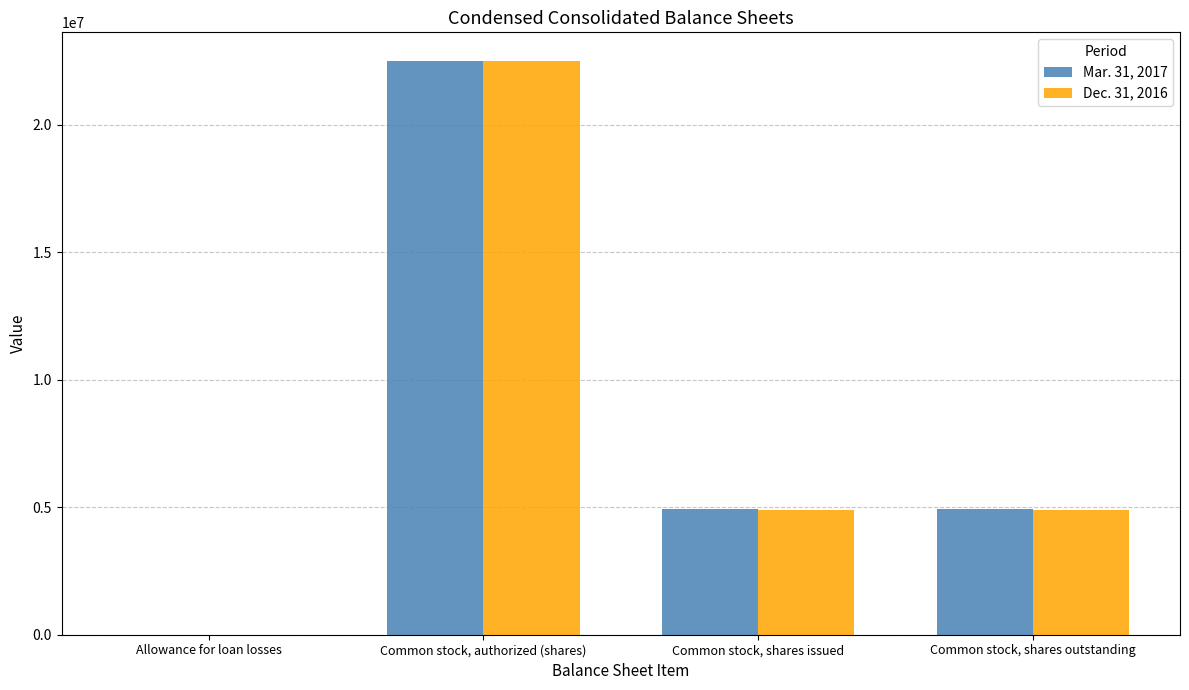

At which label does Mar. 31, 2017 reach its peak?

Common stock, authorized (shares)